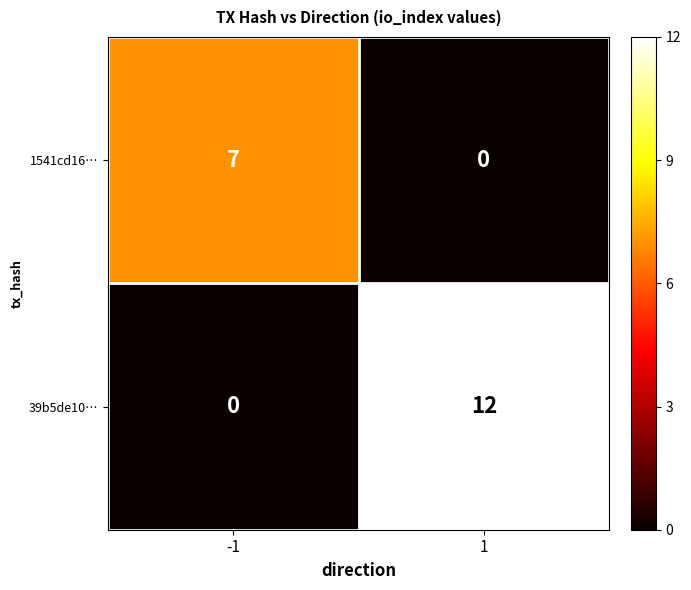

The 1541cd16… series shows -3 at 1. True or false?

False